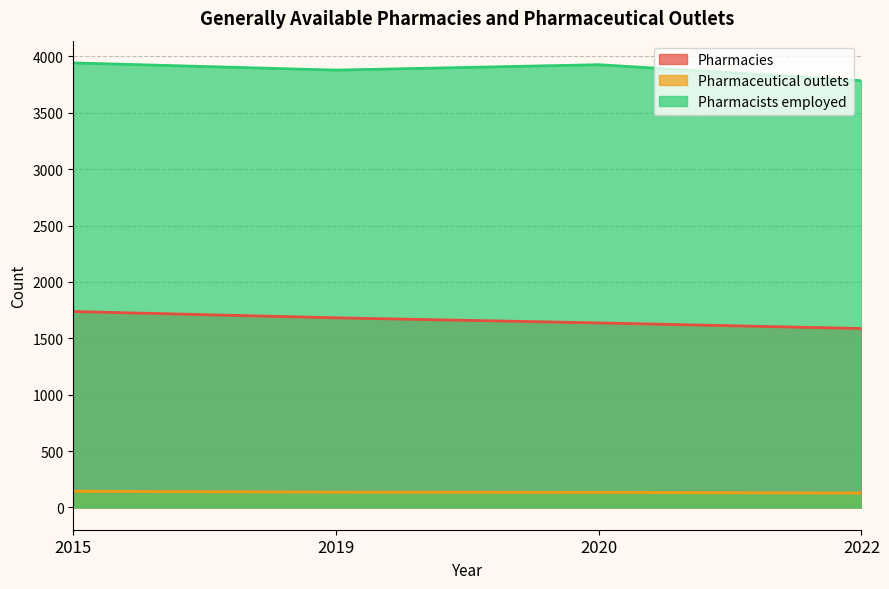

How many data points in Pharmacies are above 1682?

1